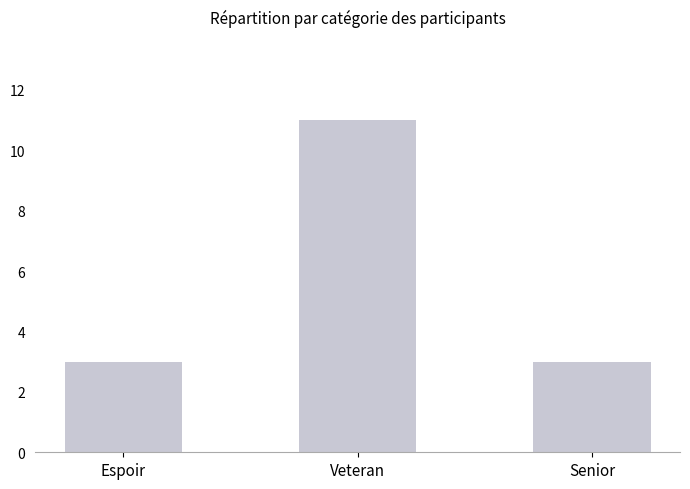

Reading left to right, transcribe all the data shown in this chart.

3	11	3